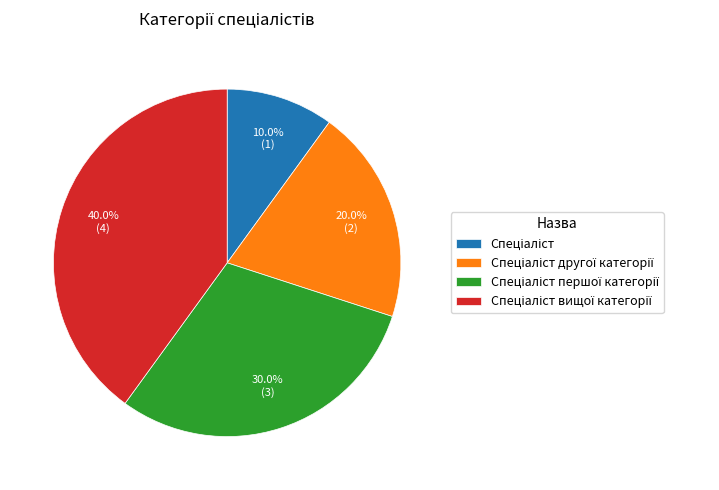

Is there a majority slice in this chart?

No